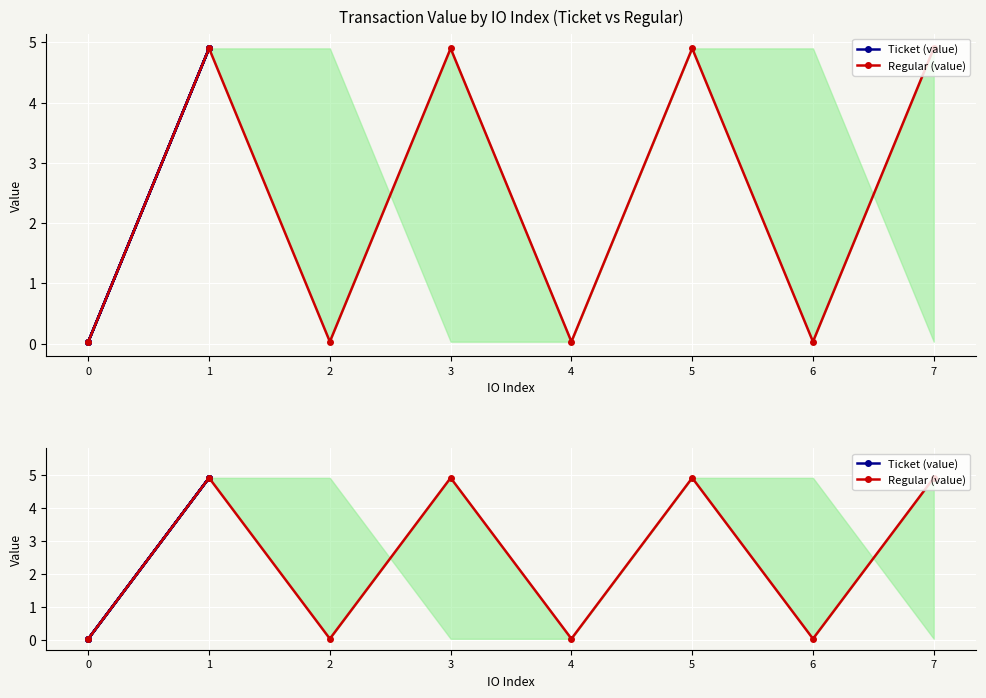

Where is the first local minimum for Regular (value)?

2